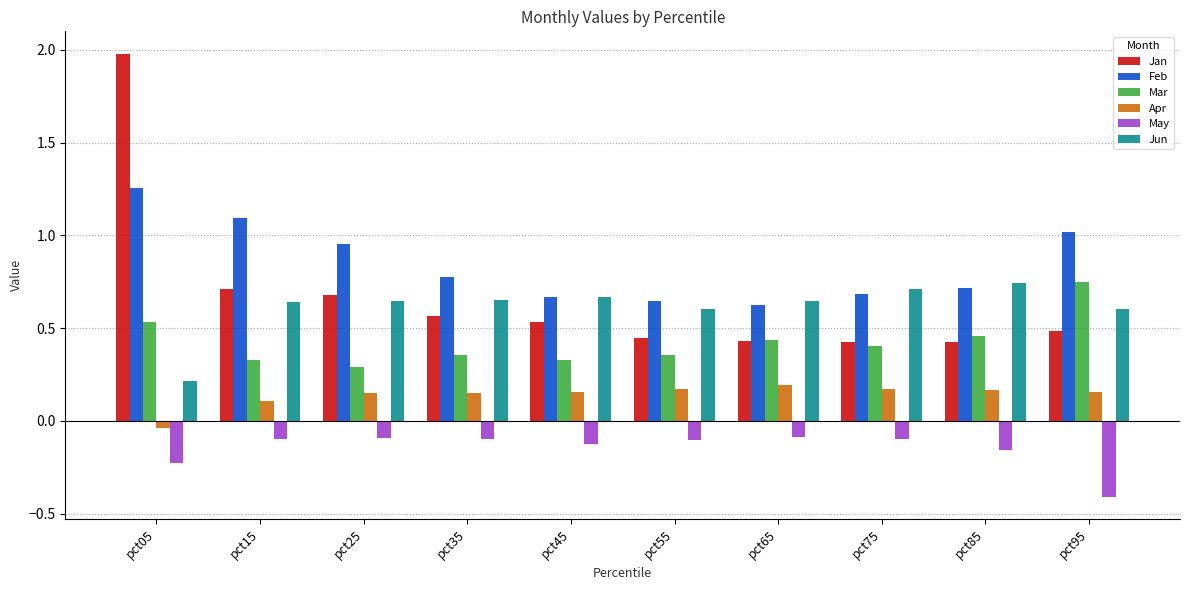

What is the smallest value displayed?

-0.4